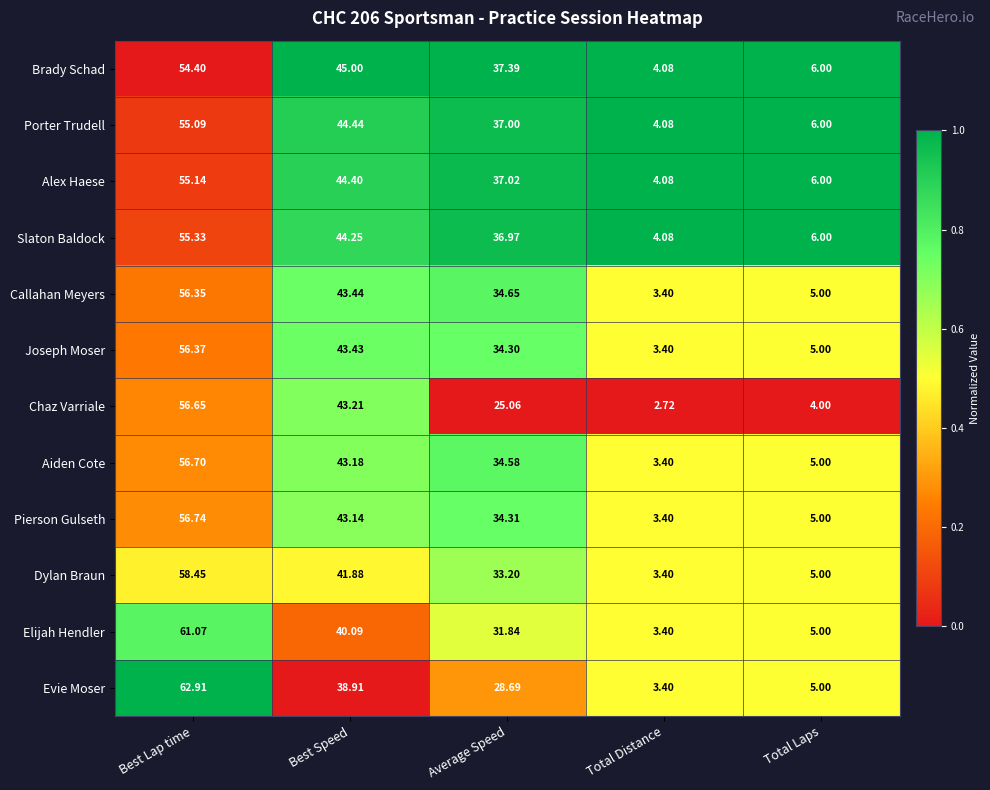

Rank the series at Best Lap time from lowest to highest value.

Brady Schad, Porter Trudell, Alex Haese, Slaton Baldock, Callahan Meyers, Joseph Moser, Chaz Varriale, Aiden Cote, Pierson Gulseth, Dylan Braun, Elijah Hendler, Evie Moser